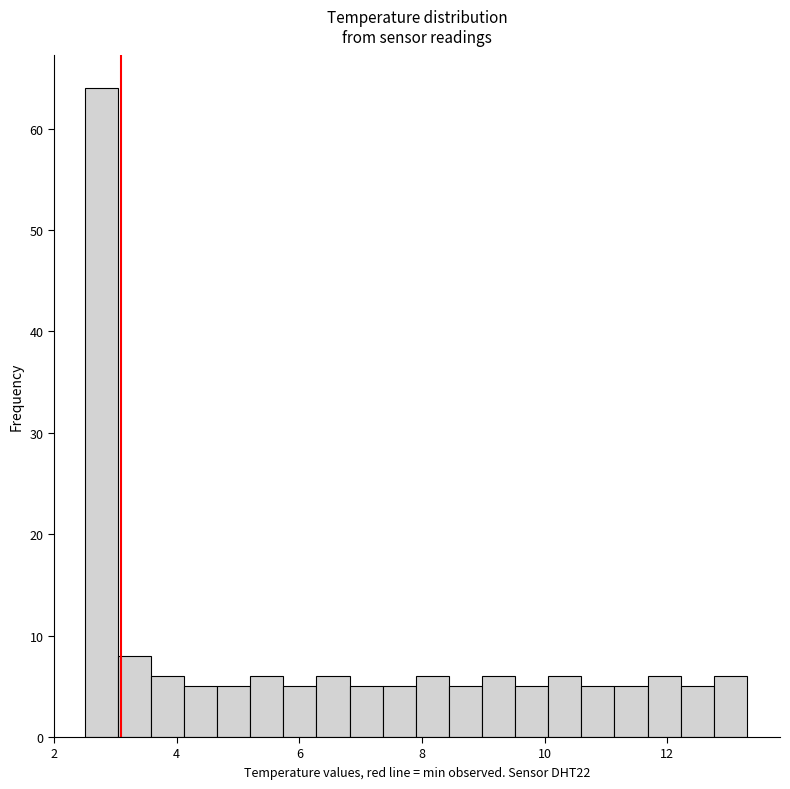

Around what value on the x-axis is the tallest bar? Give the approximate position of its centre, as read against the axis.

2.8